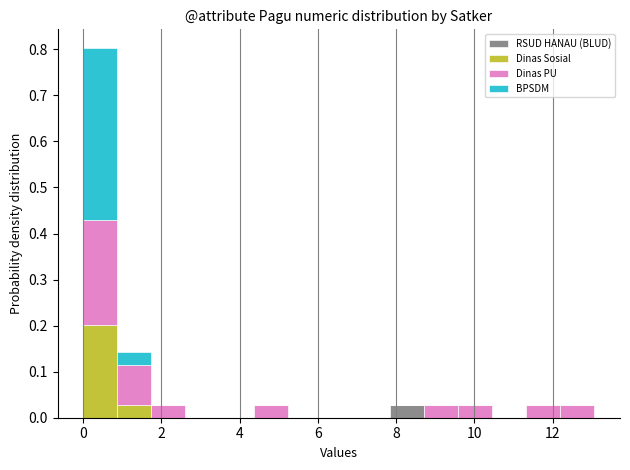

What is the total height of the stacked bar covering 12.2 to 13.0 on the x-axis? Neither the bar edges nor the heights are printed on the chart, so give them approximately, as read against the axes.

0.03